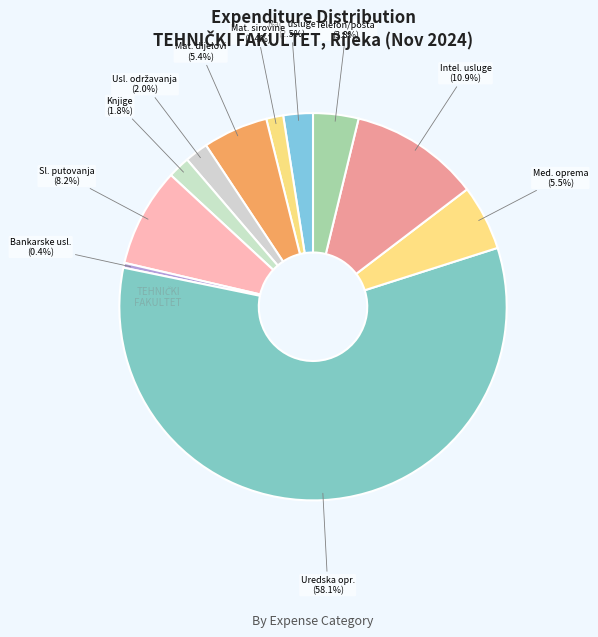

What is the majority slice?

Uredska oprema i namještaj